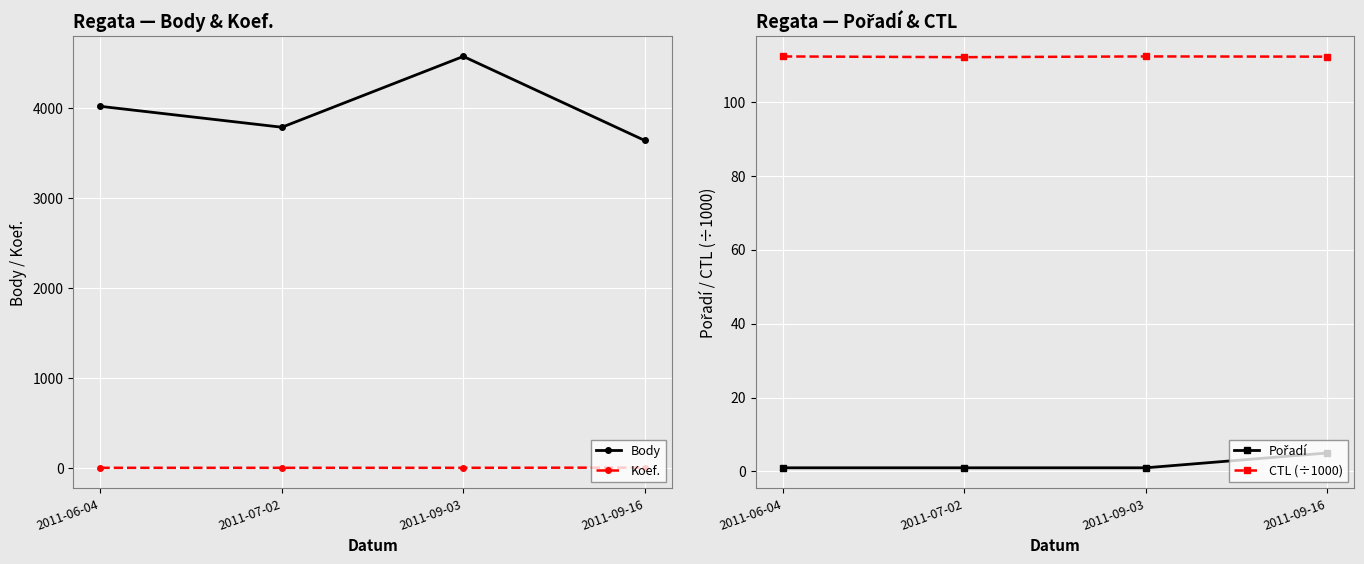

Reading left to right, list all the values displayed in this chart.

Body: 2011-06-04=4016.0	2011-07-02=3784.0	2011-09-03=4570.0	2011-09-16=3637.0
Koef.: 2011-06-04=4.0	2011-07-02=4.0	2011-09-03=4.0	2011-09-16=6.0
Pořadí: 2011-06-04=1.0	2011-07-02=1.0	2011-09-03=1.0	2011-09-16=5.0
CTL (÷1000): 2011-06-04=112.2	2011-07-02=112.0	2011-09-03=112.2	2011-09-16=112.1